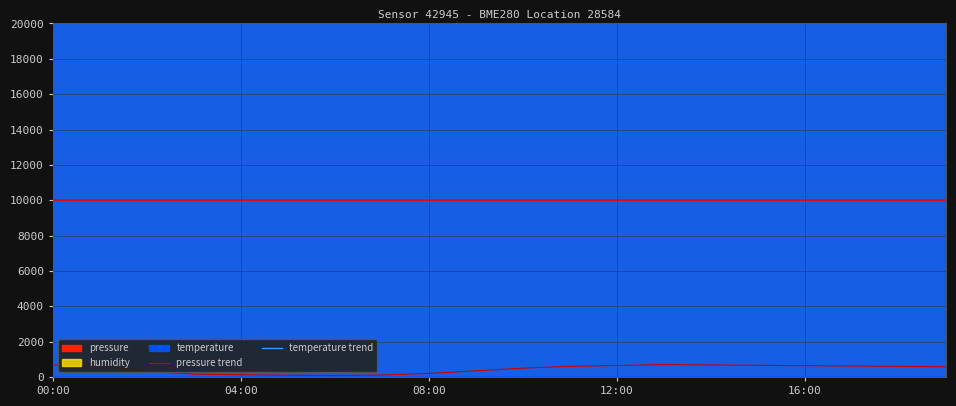

What is the maximum value for pressure trend?

700.0